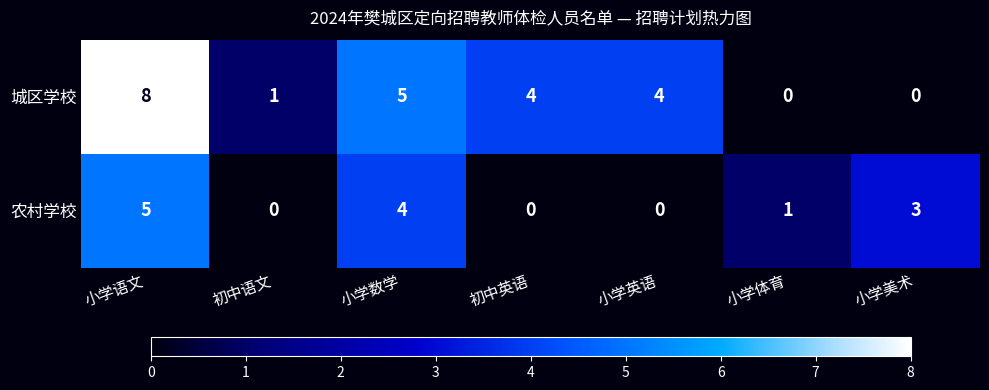

Count the 城区学校 values in the range 0 to 5.

6